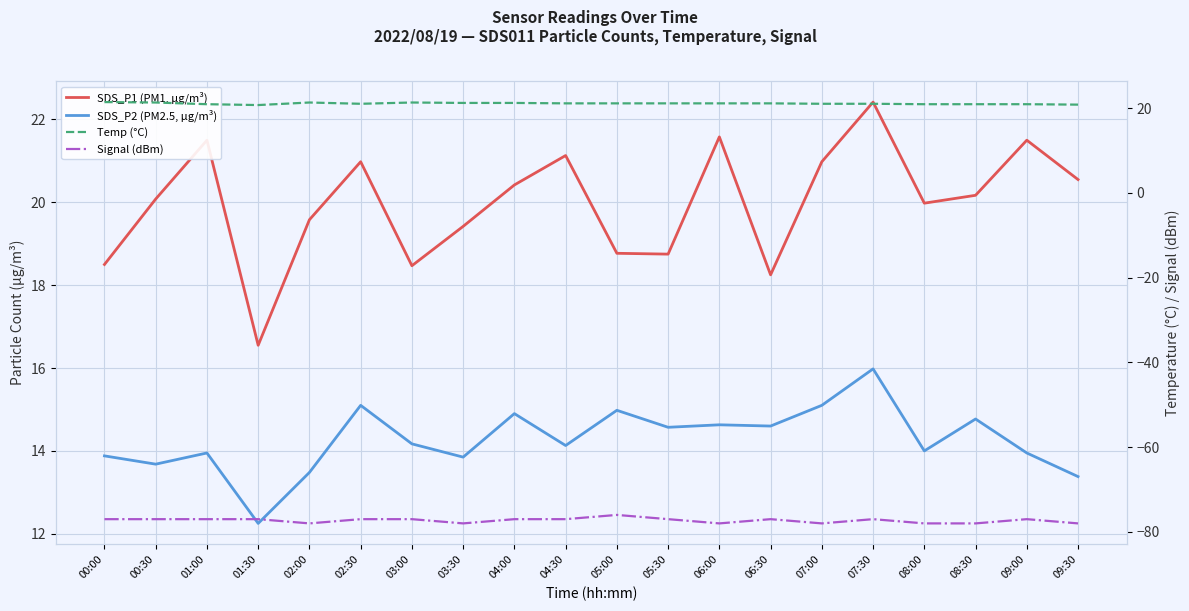

Is it true that Temp (°C) equals 37.0 at 03:30?

False